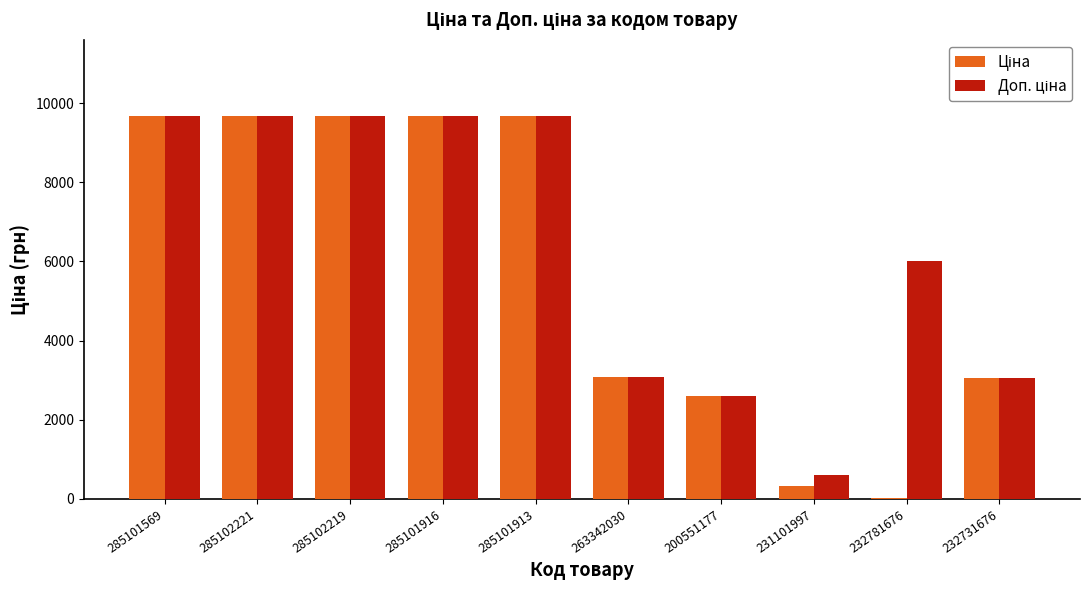

How many categories are shown in the chart?

10